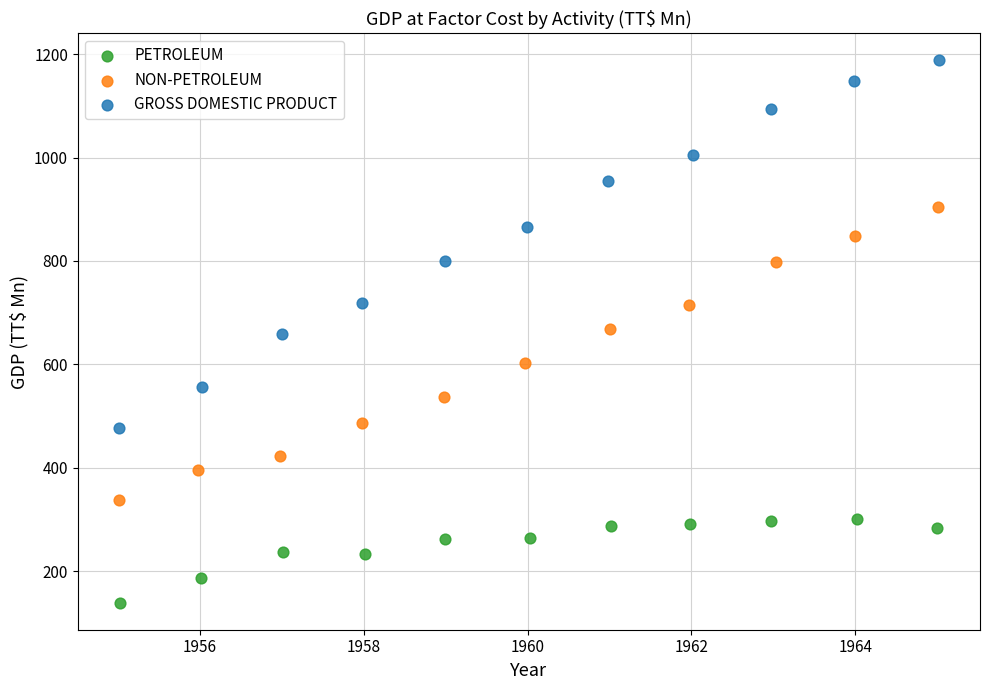

Which series contains the highest Y value?

GROSS DOMESTIC PRODUCT